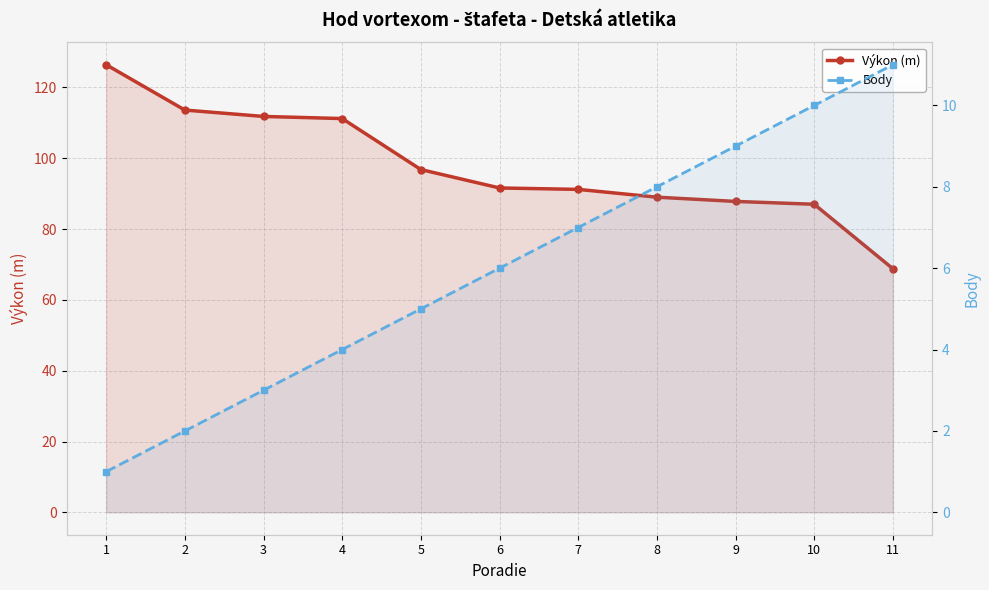

True or false: Body and Výkon (m) cross at least once.

False